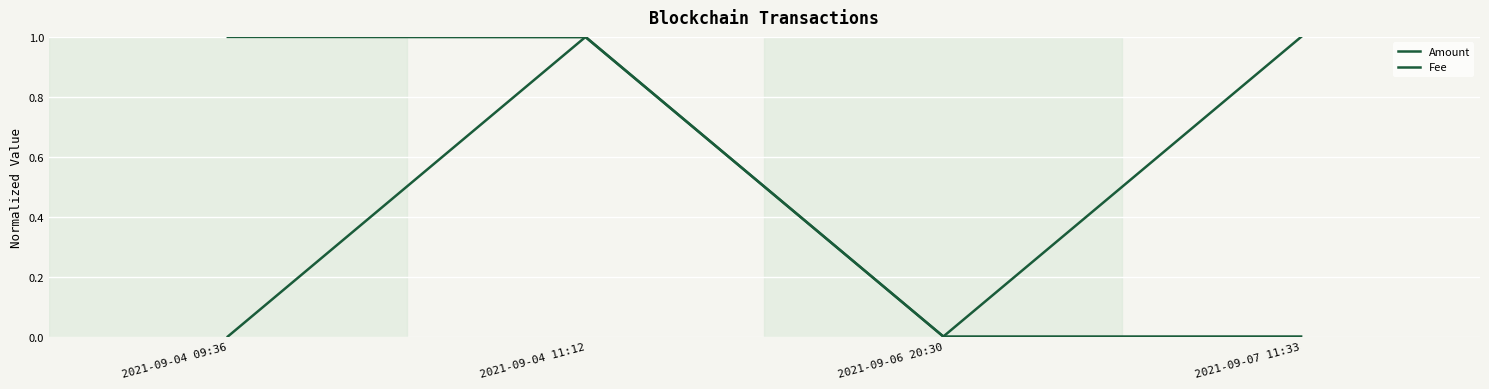

How many values in the Fee series are below 1?

2